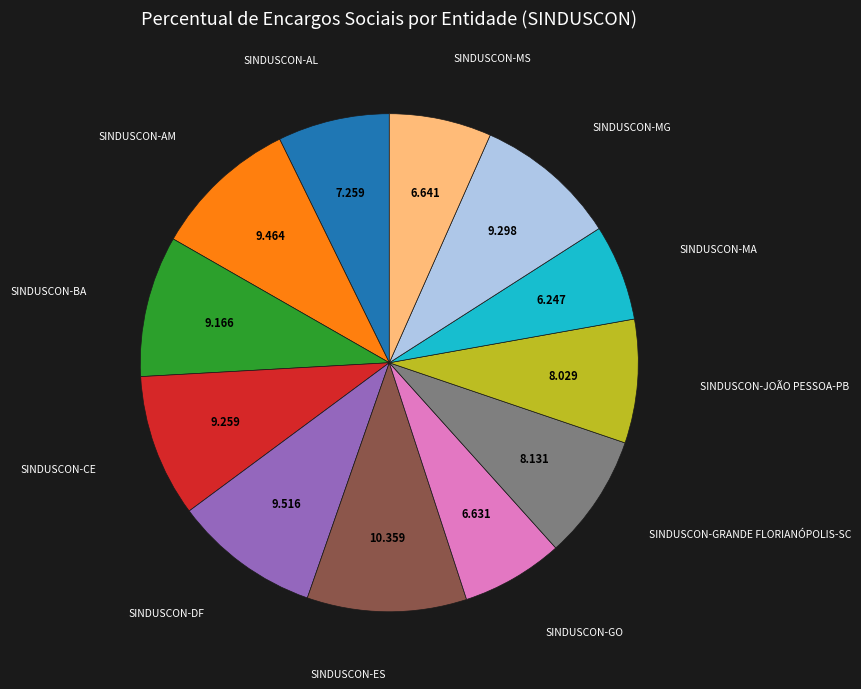

Is there a majority slice in this chart?

No